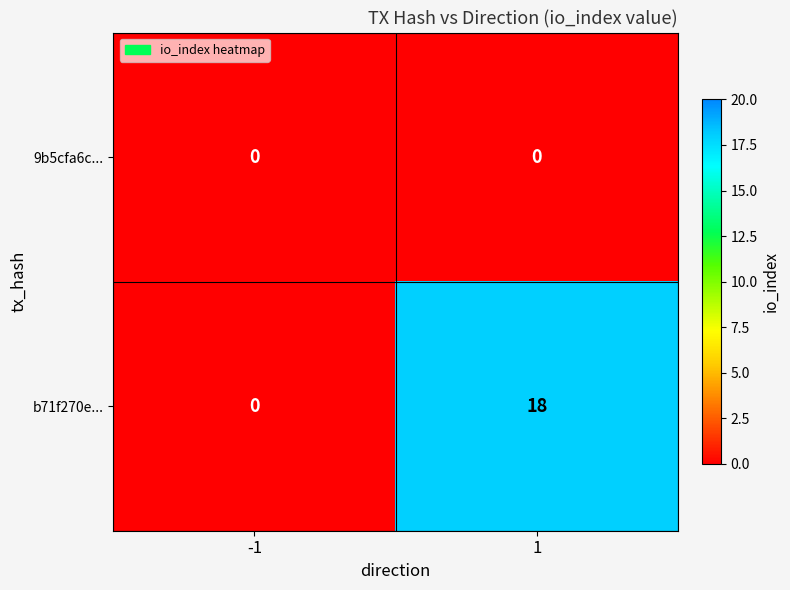

Reading left to right, what are all the values shown in this chart?

9b5cfa6c...: 0	0
b71f270e...: 0	18